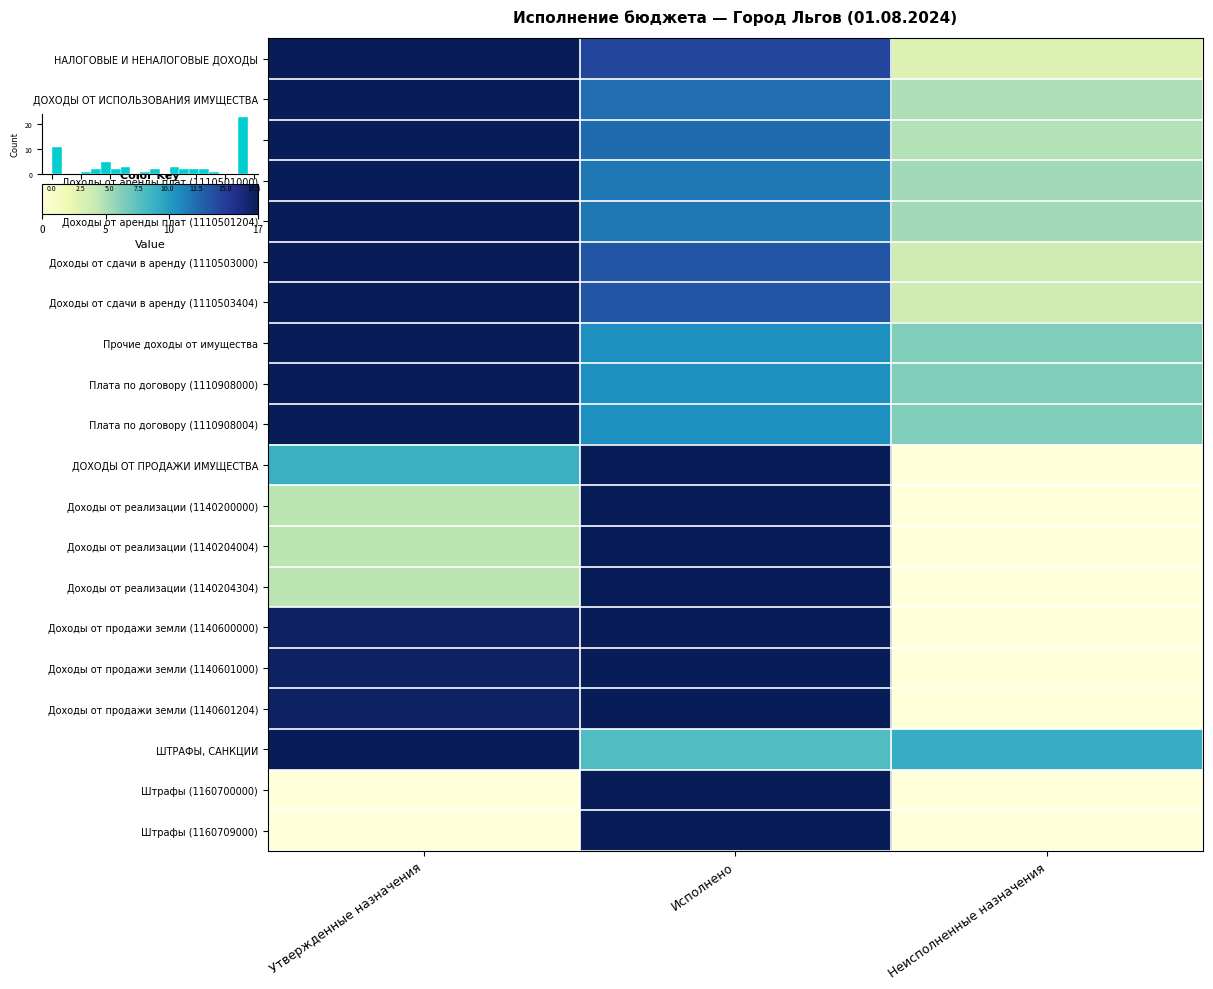

What is the difference between the maximum and minimum values in the Доходы от продажи земли (1140601000) series?

17.0